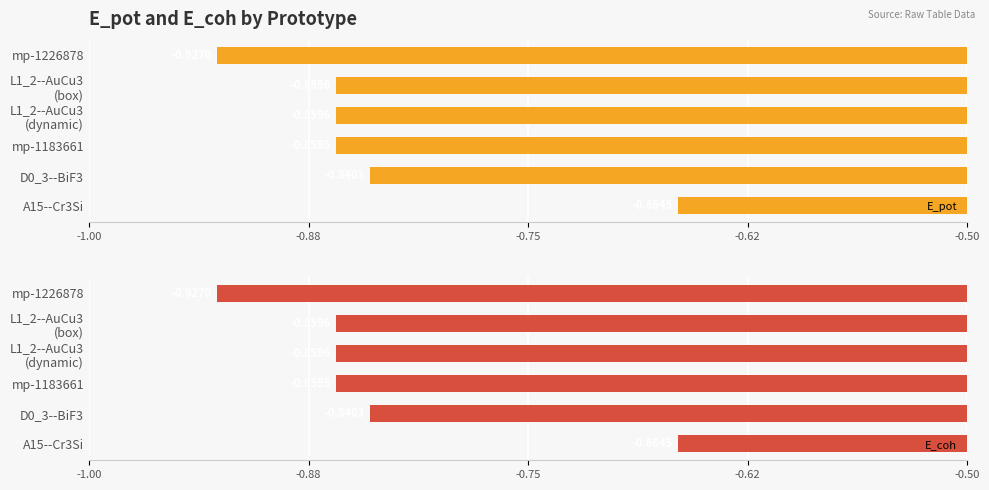

Which series has the largest range (max minus min)?

E_pot